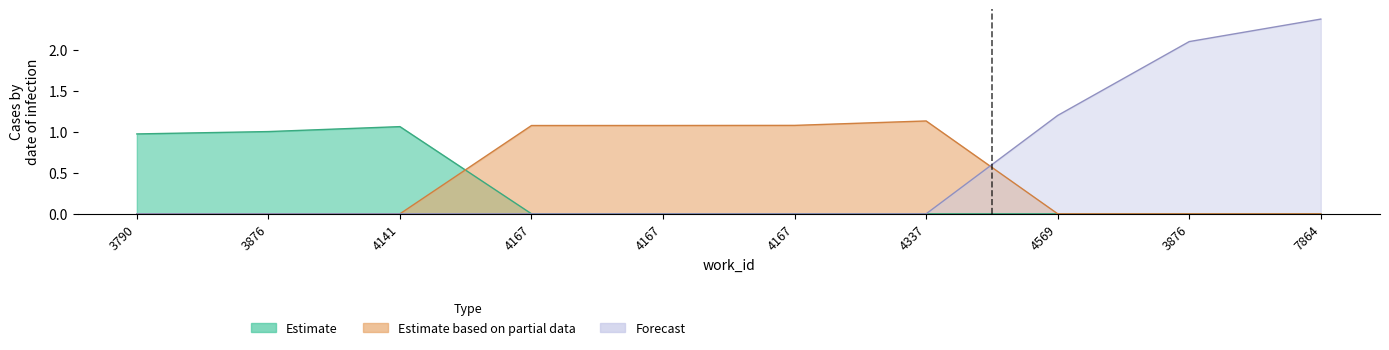

List the series in order of their peak value, lowest first.

Estimate, Estimate based on partial data, Forecast